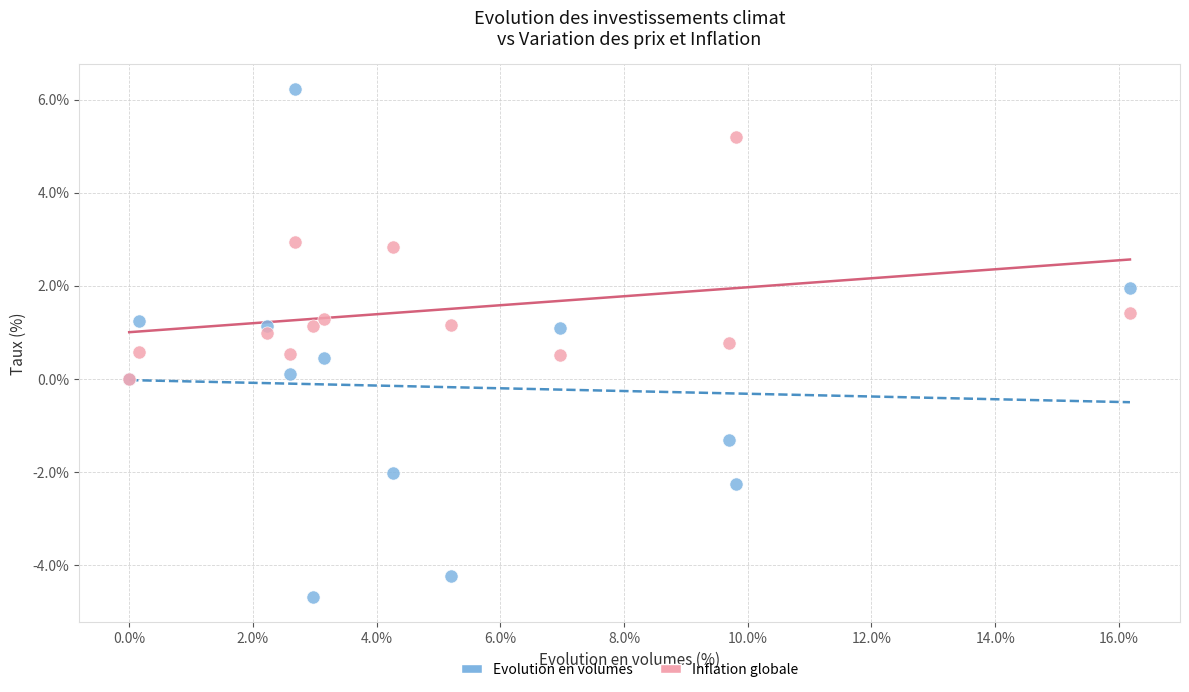

What are all the series names shown in the legend?

Evolution en volumes, Inflation globale